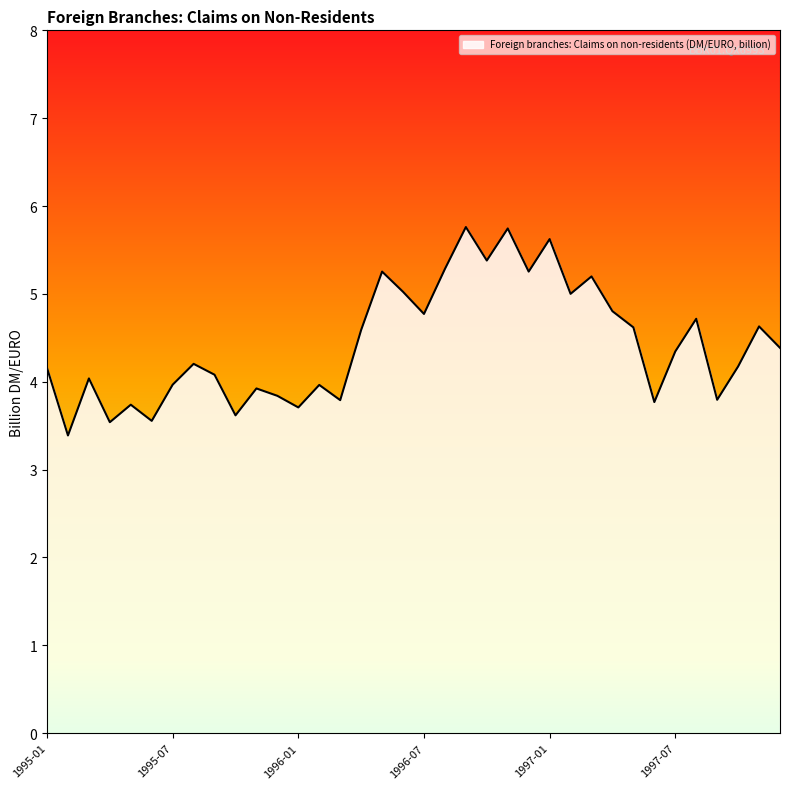

What is the maximum value shown in the chart?

5.8